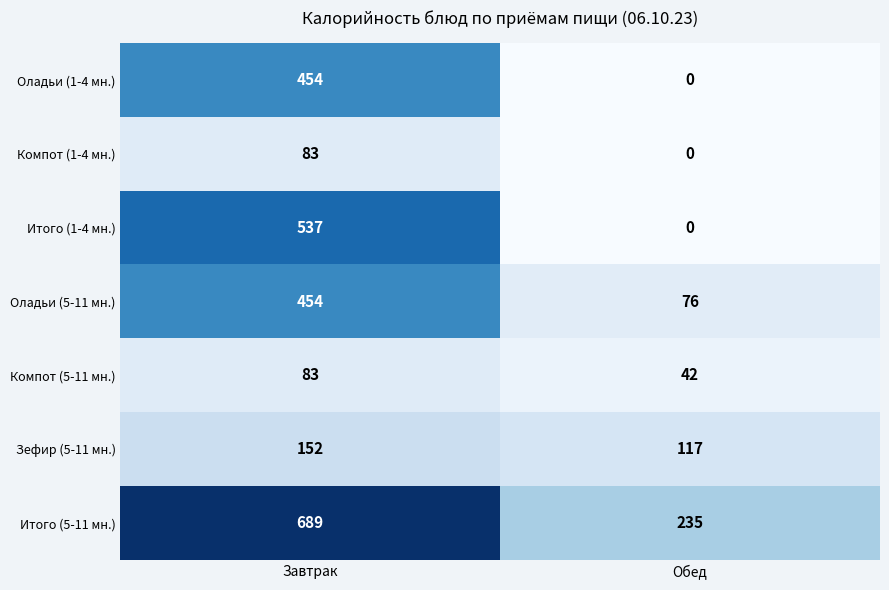

What is the average value of the Оладьи (1-4 мн.) series?

227